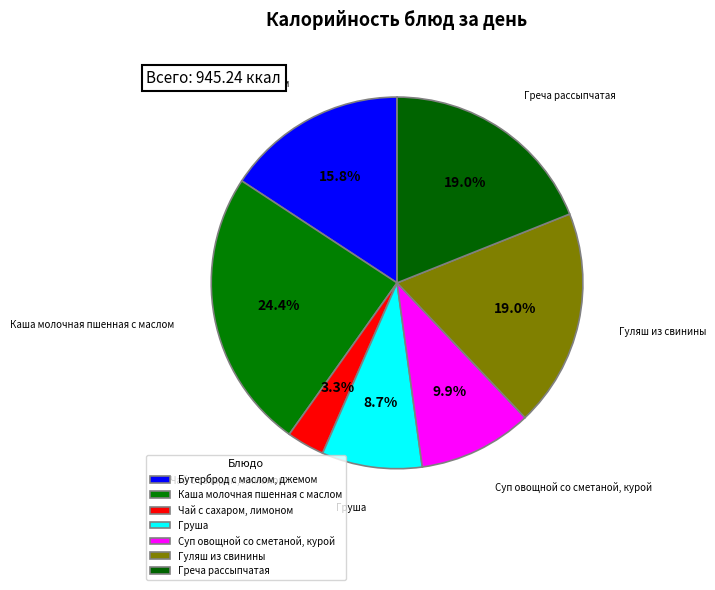

To the nearest percent, what portion does Груша represent?

9%